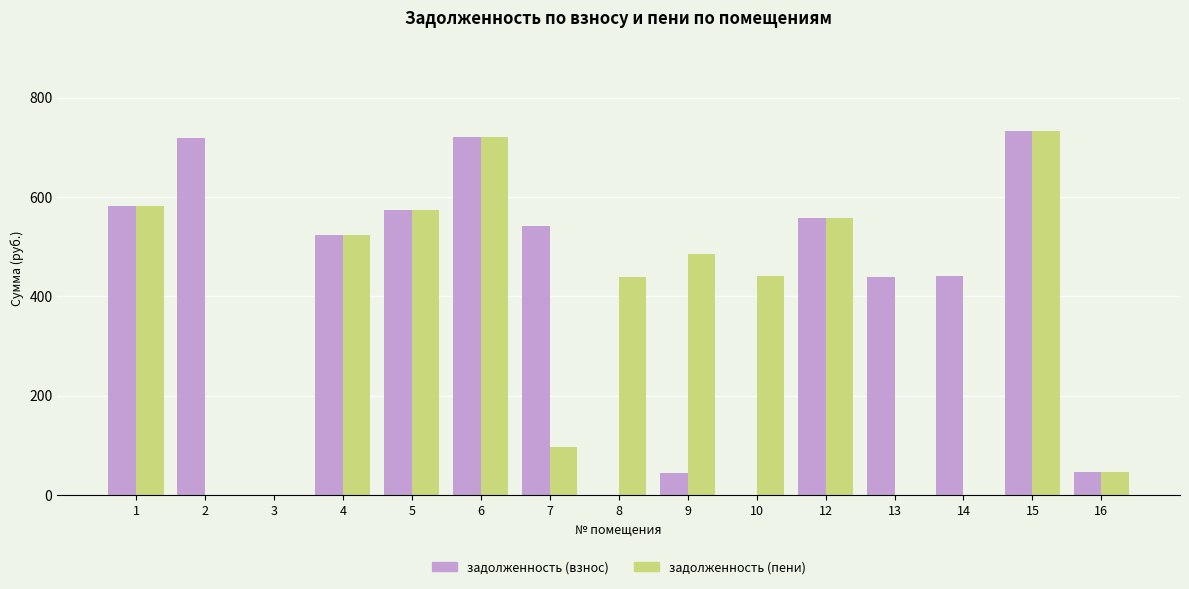

Where does the задолженность (пени) series first go above 441?

1